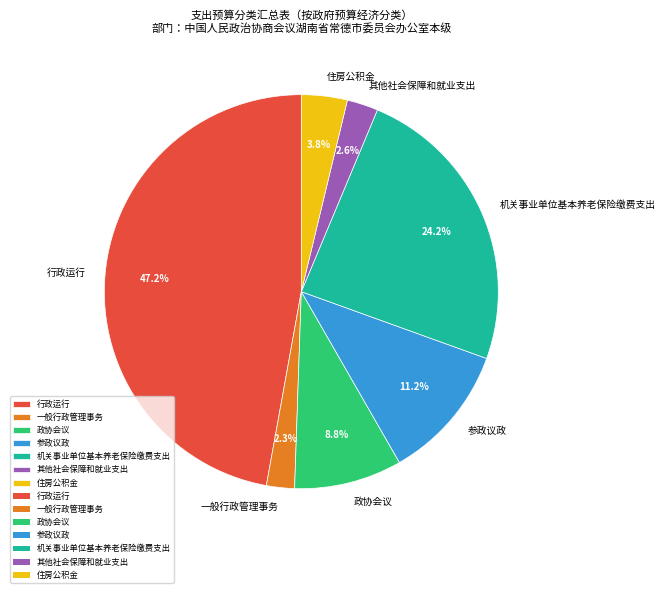

Approximately how many times larger is the value at 政协会议 compared to 一般行政管理事务?

3.8